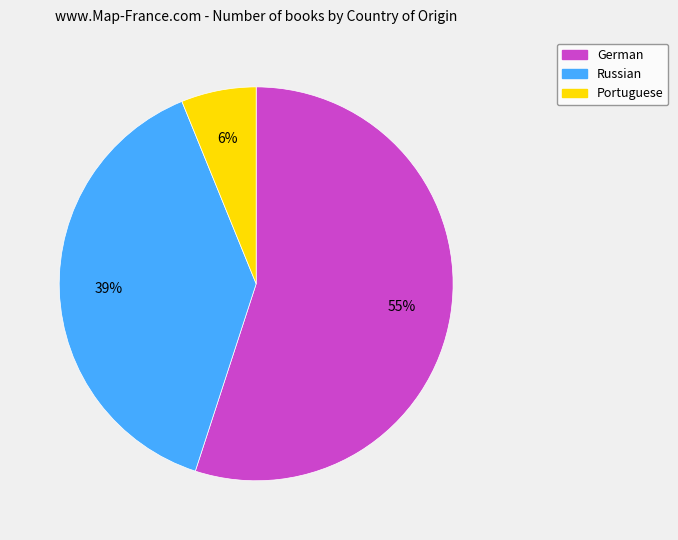

Combined, do German and Portuguese account for over 50%?

Yes